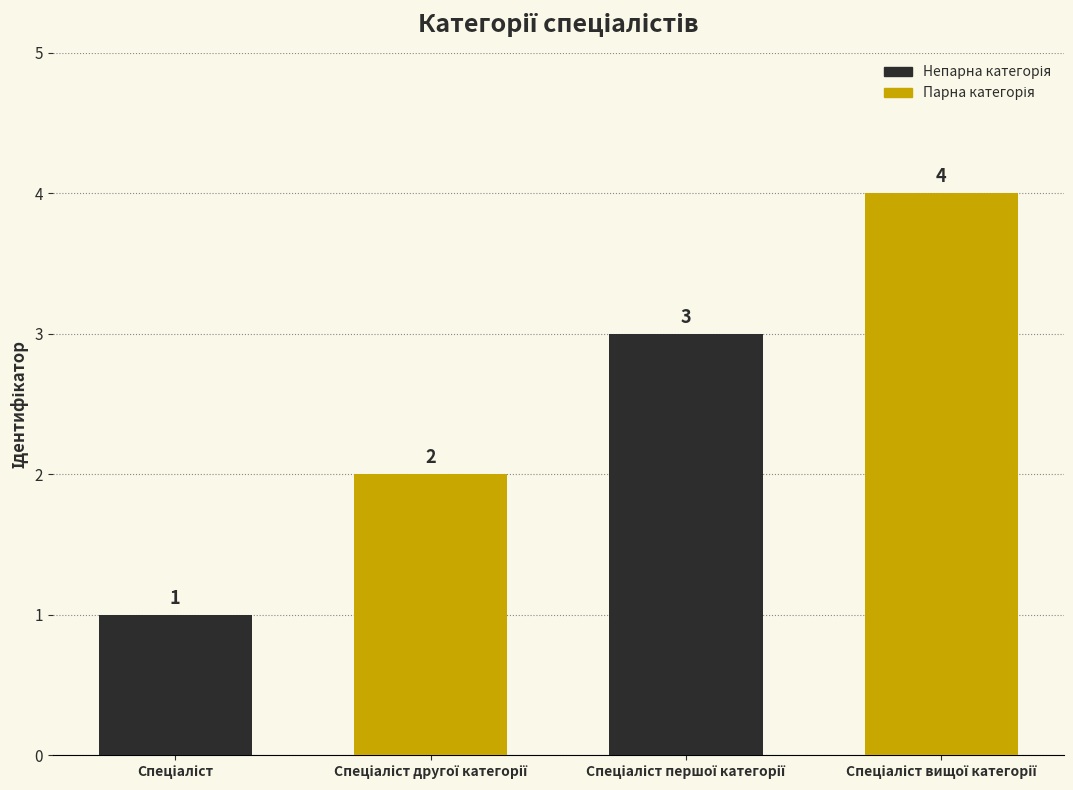

What is the difference between the maximum and minimum values?

3